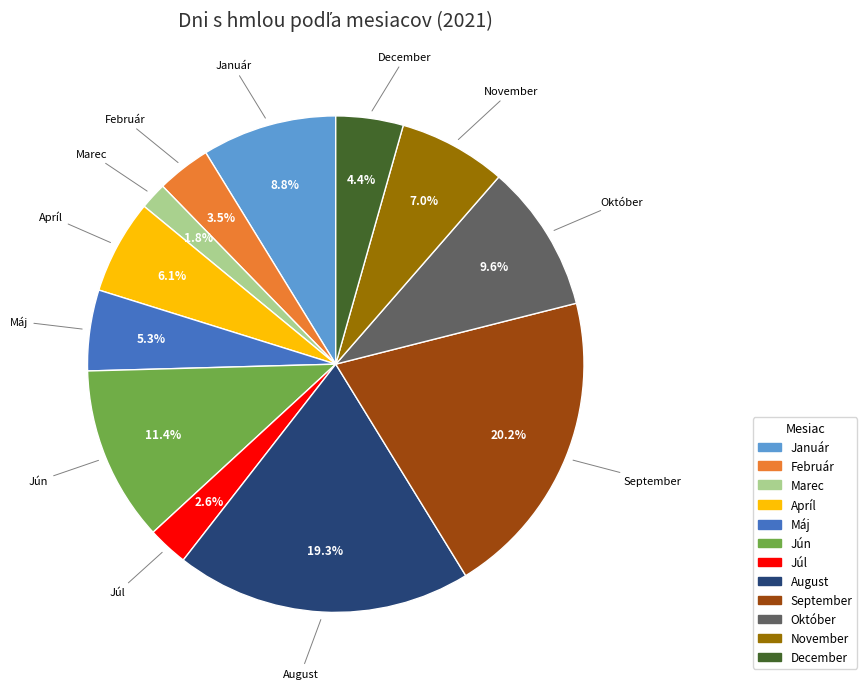

To the nearest percent, what is the average slice percentage?

8%